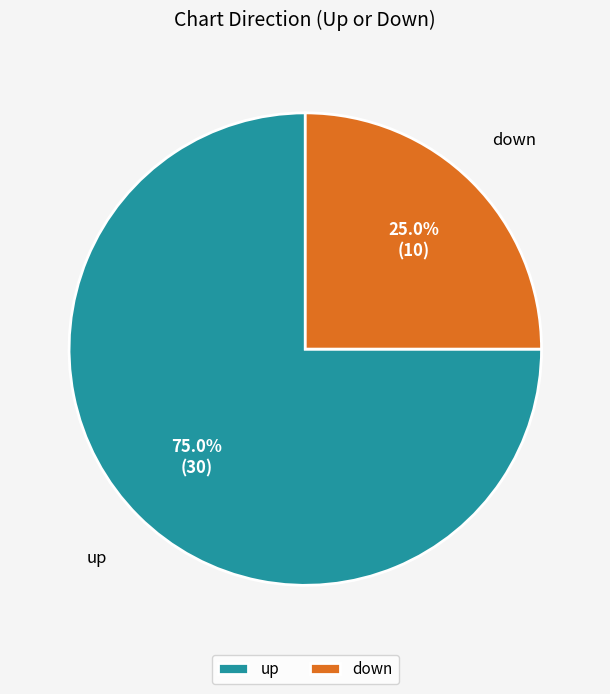

Approximately how many times larger is the value at down compared to up?

0.3